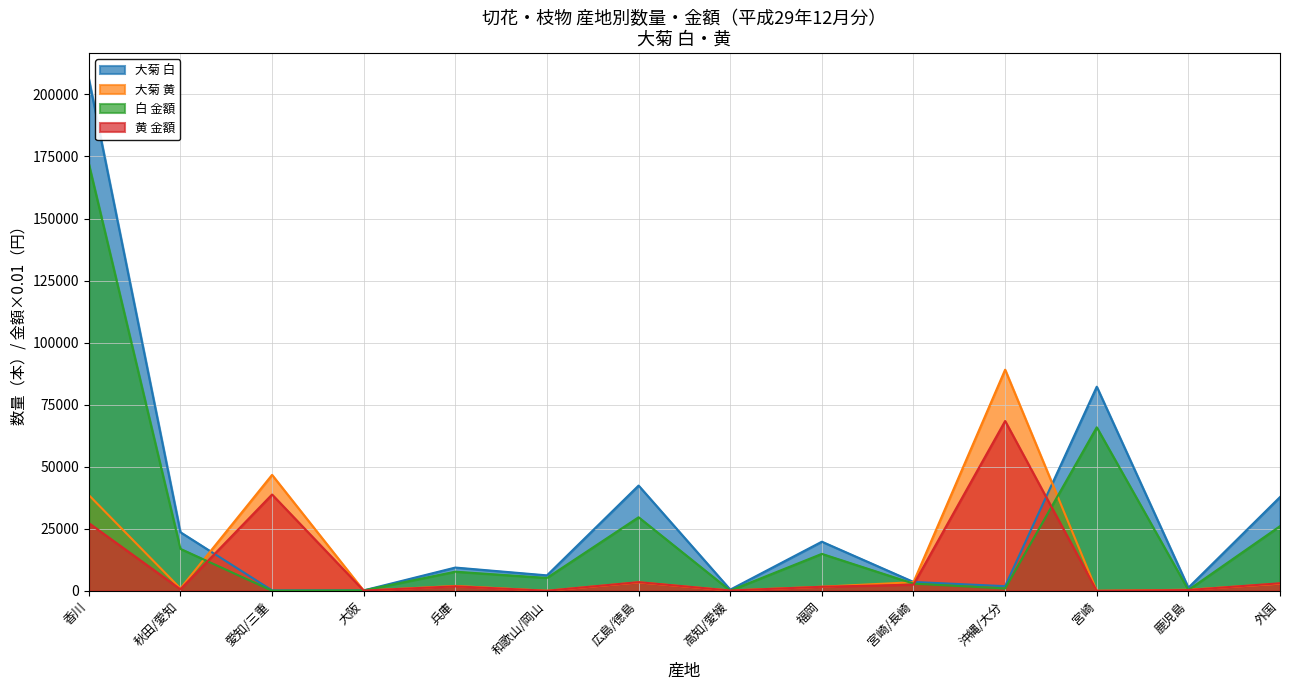

Between which two adjacent categories do 大菊 黄 and 白 金額 first intersect?

秋田/愛知 and 愛知/三重